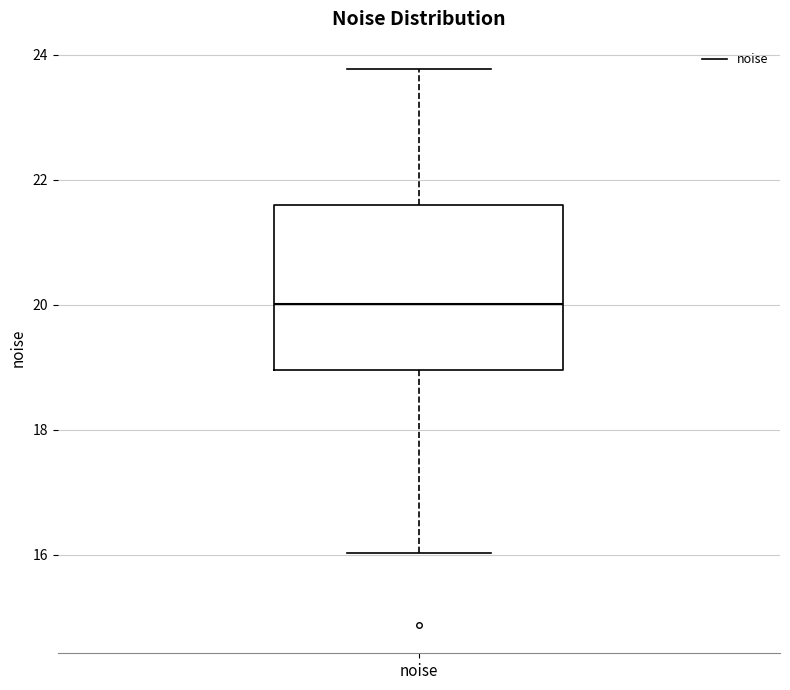

Transcribe this box plot: give where the median line is, the range the box spans, and where the two whiskers end, as read against the y-axis. The values are not printed on the chart, so give them approximately, as read against the axis.

median 20.0, box 19.0 to 21.6, whiskers 16.0 to 23.8